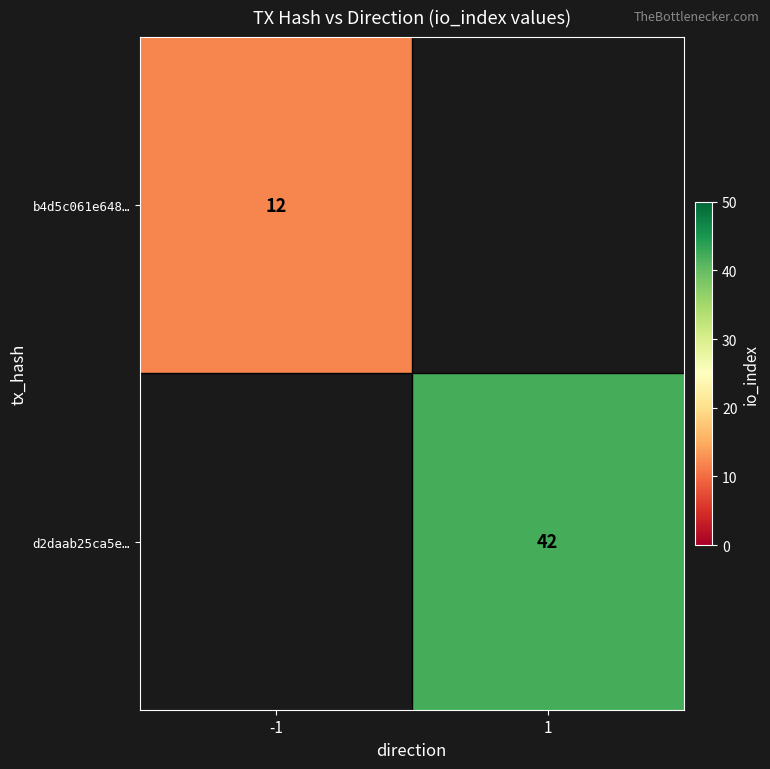

True or false: d2daab25ca5e… has a value of 42 at 1.

True